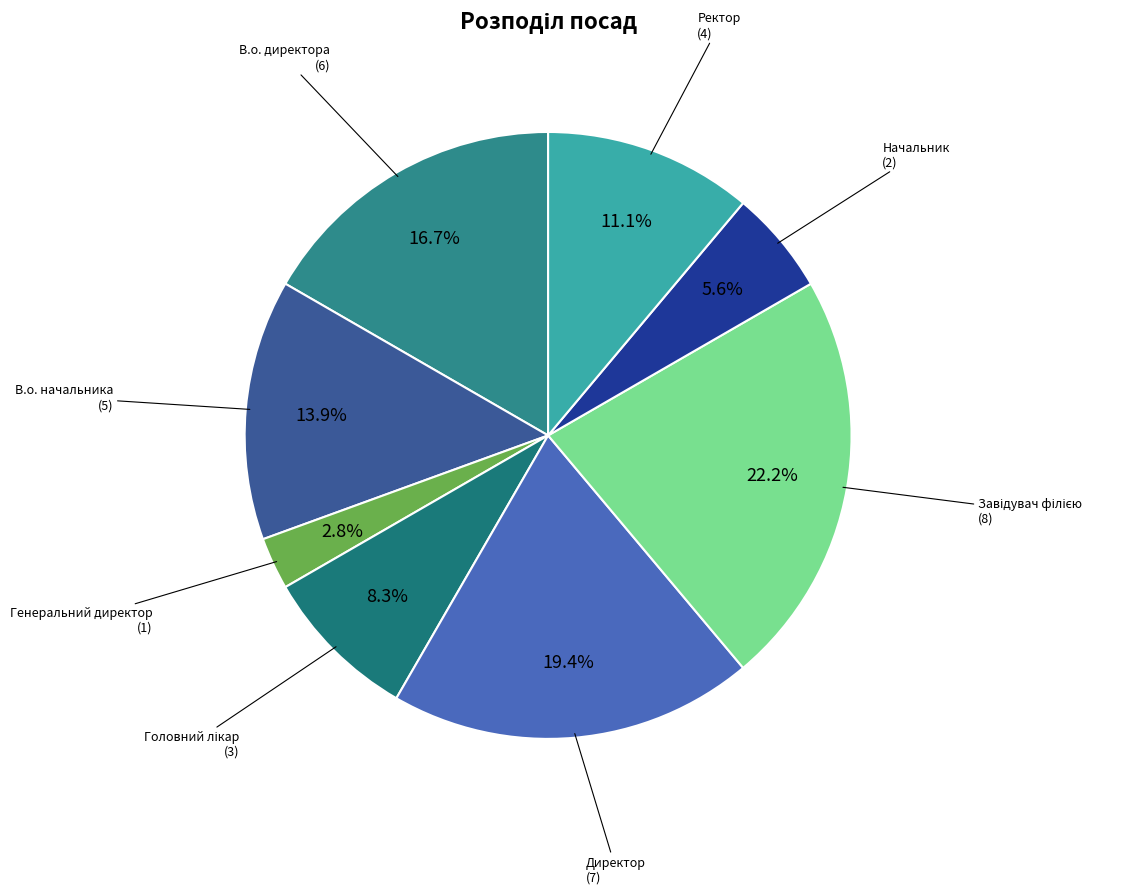

To the nearest percent, what is the average slice percentage?

12%